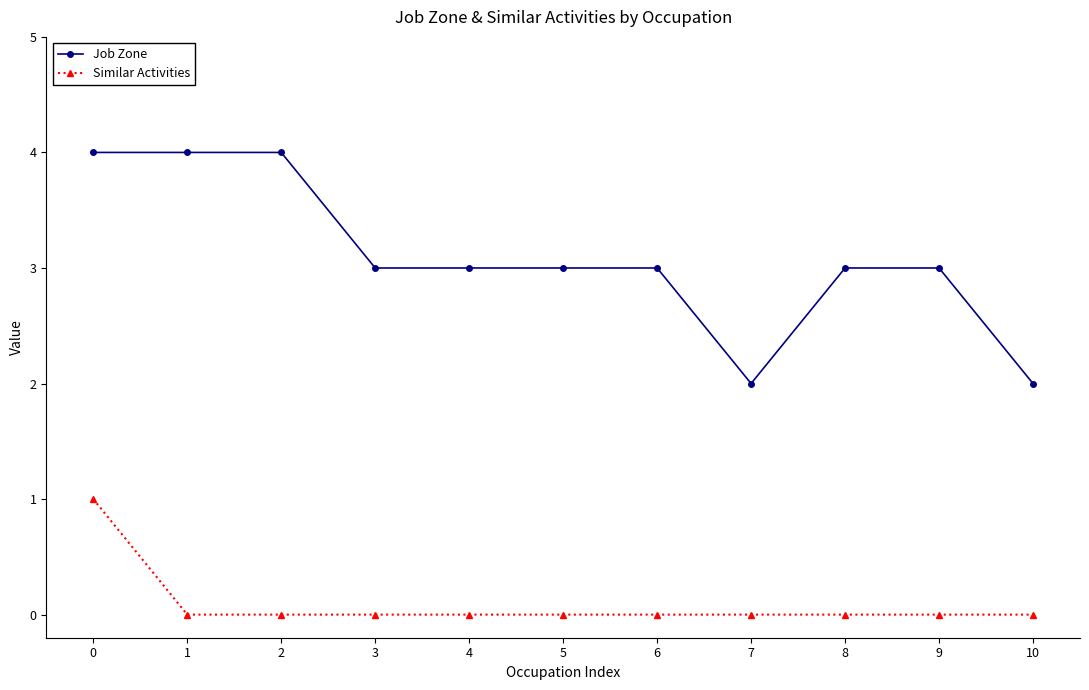

How many distinct data groups are displayed?

2